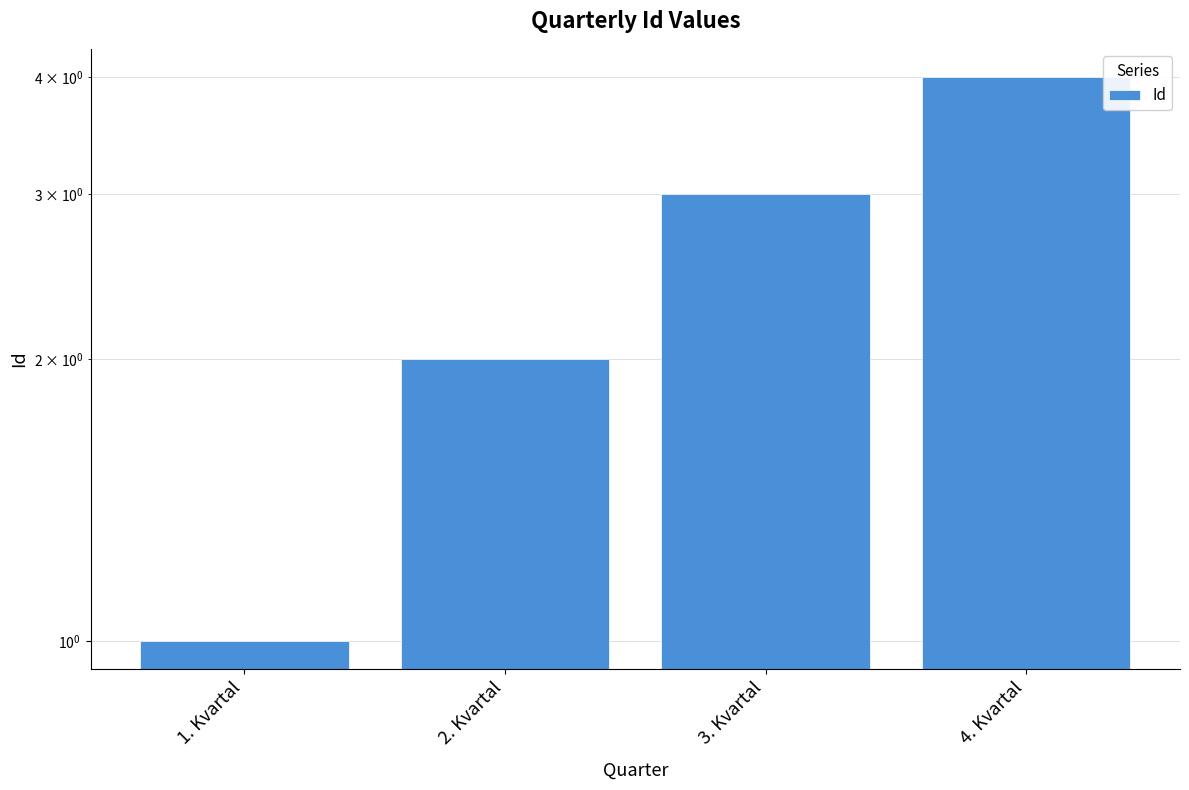

What is the label of the 3rd bar from the left?

3. Kvartal